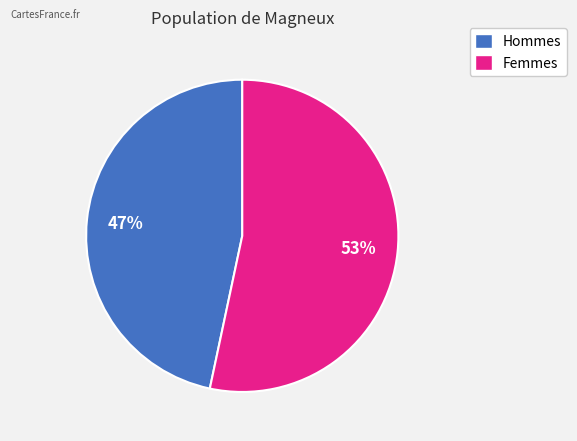

Is there any slice that represents more than half of the pie?

Yes